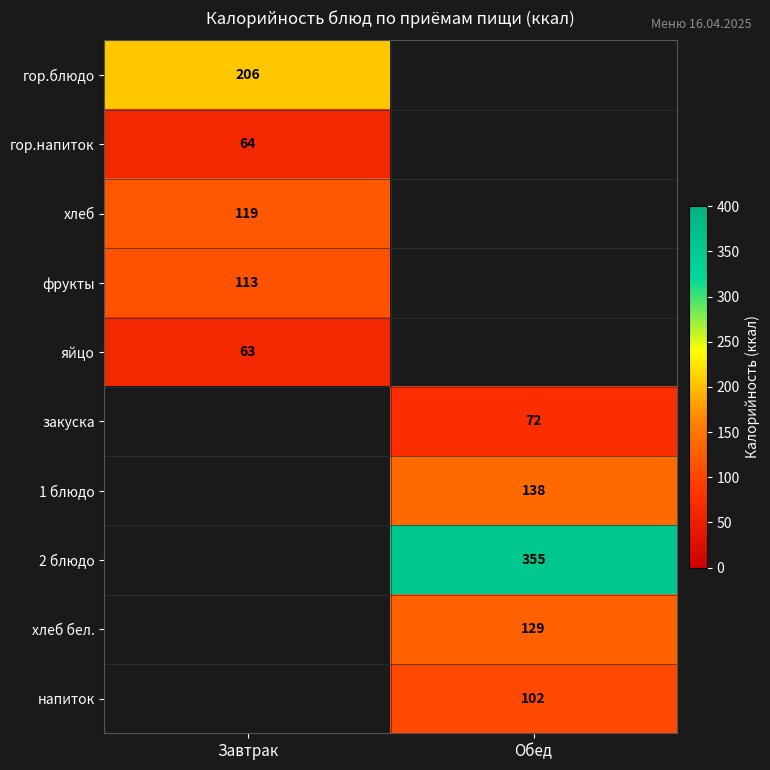

What is the greatest value displayed?

355.0